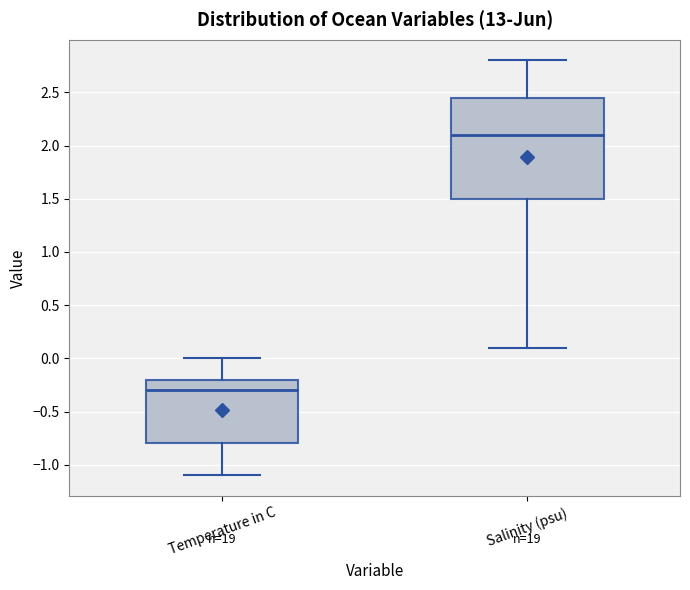

Reading left to right, read every box against the y-axis: the position of its median line, the range the box covers, and the ends of its whiskers. The values are not printed on the chart, so give them approximately, as read against the axis.

Temperature in C: median -0.30, box -0.80 to -0.20, whiskers -1.10 to 0.00
Salinity (psu): median 2.10, box 1.50 to 2.45, whiskers 0.10 to 2.80